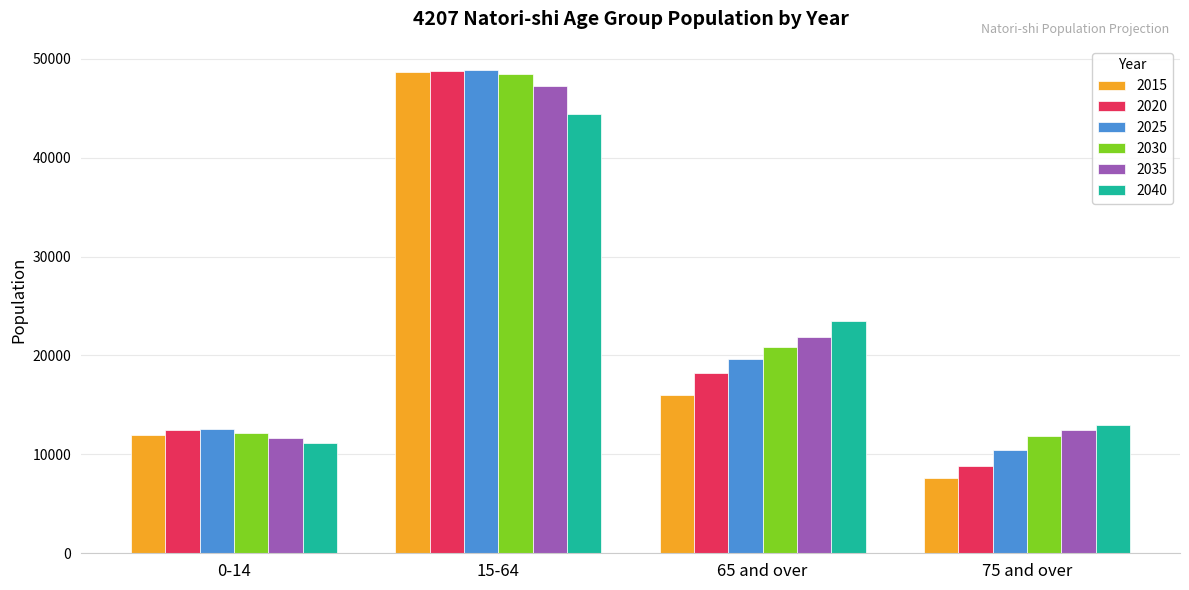

The value of 2015 at 75 and over is 4776. True or false?

False